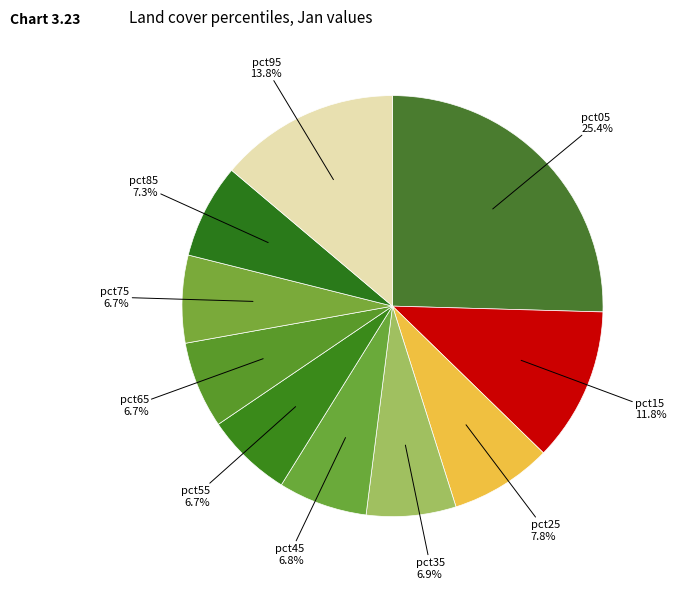

What portion of the pie excludes pct15?

88.2%